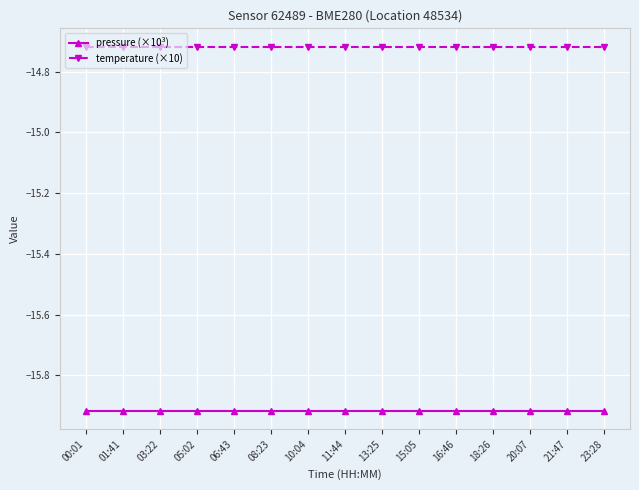

Which series has the largest total across all categories?

temperature (×10)